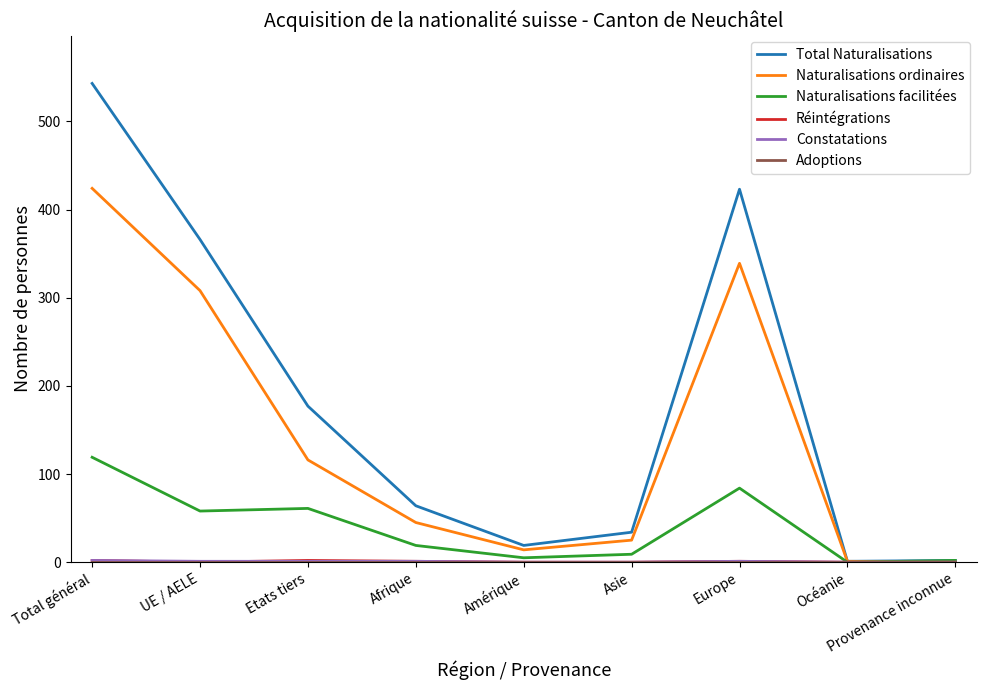

How many categories are shown in the chart?

9